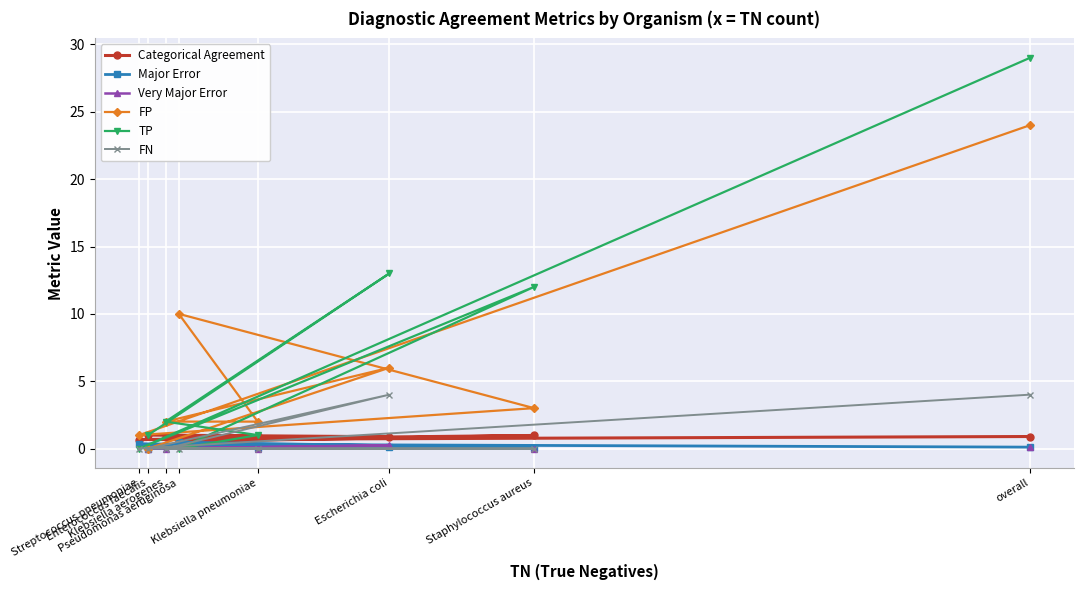

How many intersections are there between TP and Major Error?

4